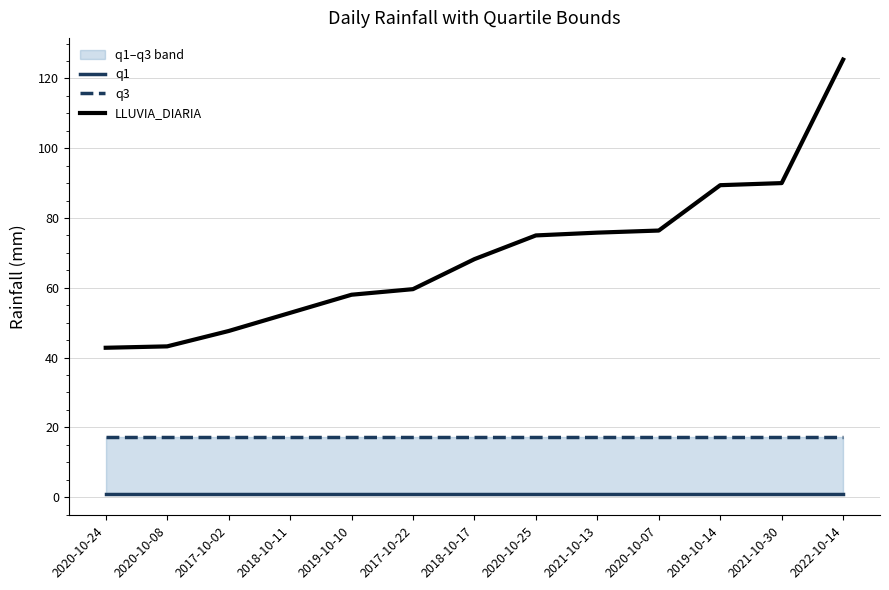

What is the sum of the LLUVIA_DIARIA values at 2020-10-07 and 2020-10-24?

119.2